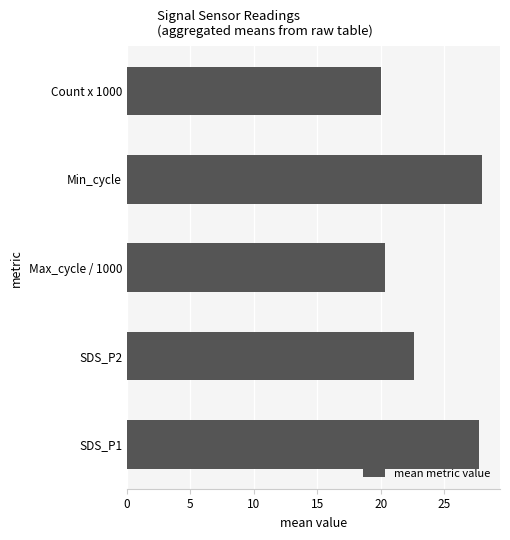

What is the smallest value displayed?

20.0